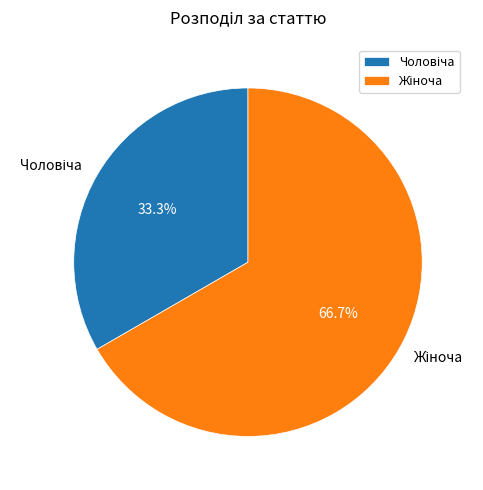

Is there any slice that represents more than half of the pie?

Yes